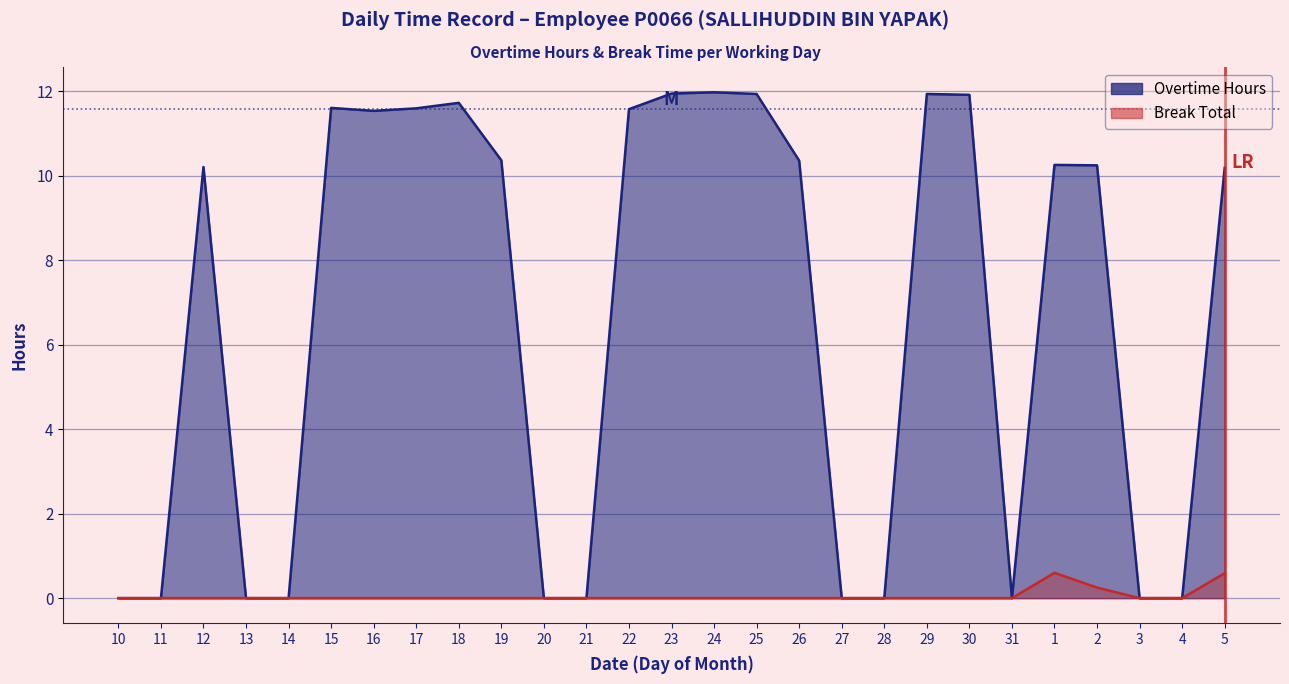

What is the greatest value displayed?

12.0